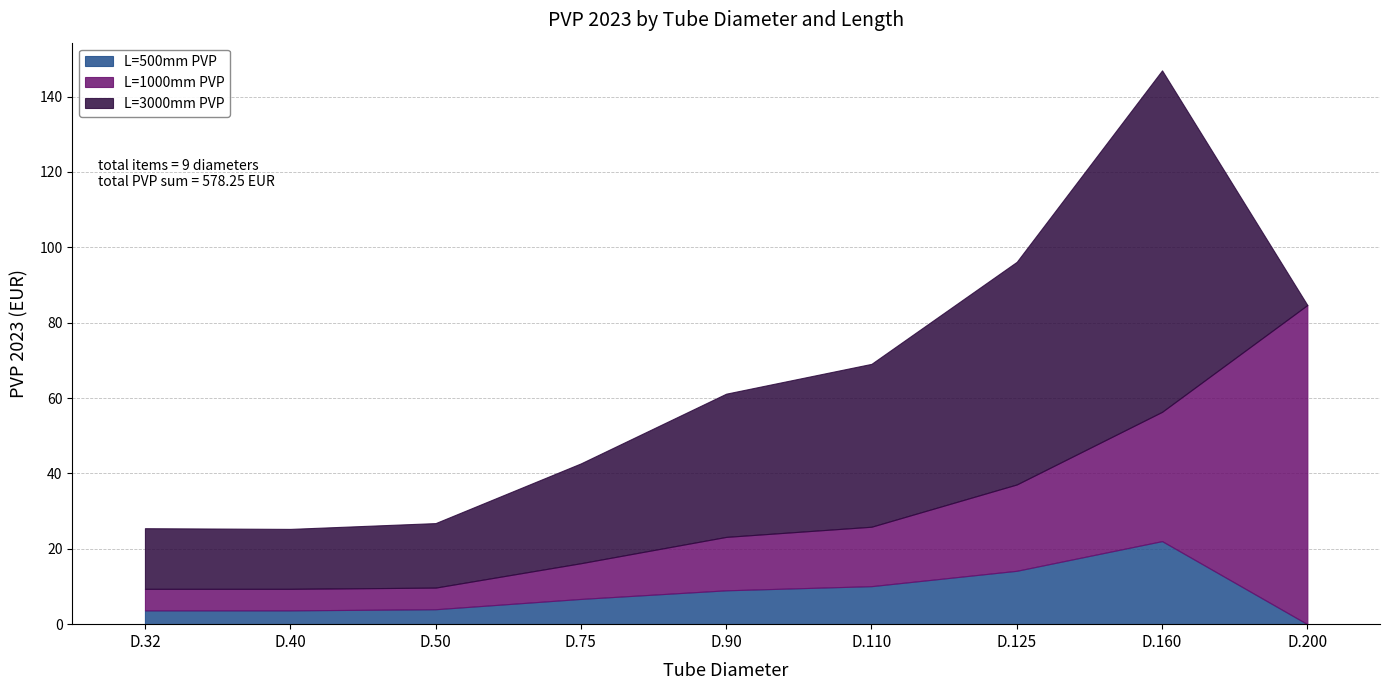

Where is the first local maximum for L=3000mm PVP?

D.160